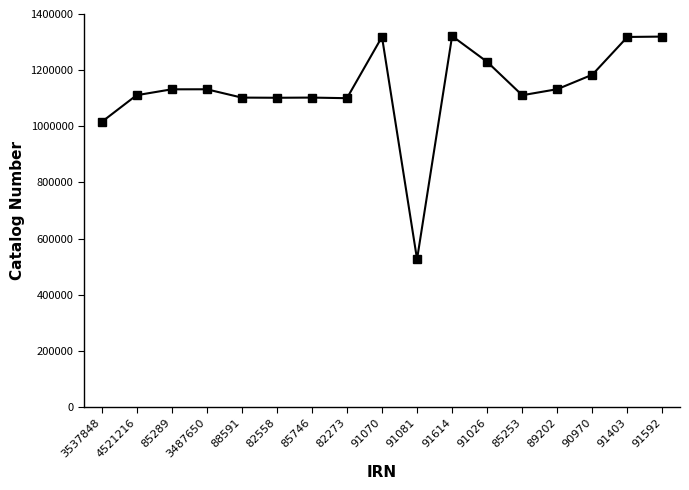

True or false: the data has more than 1 interior local peaks.

True